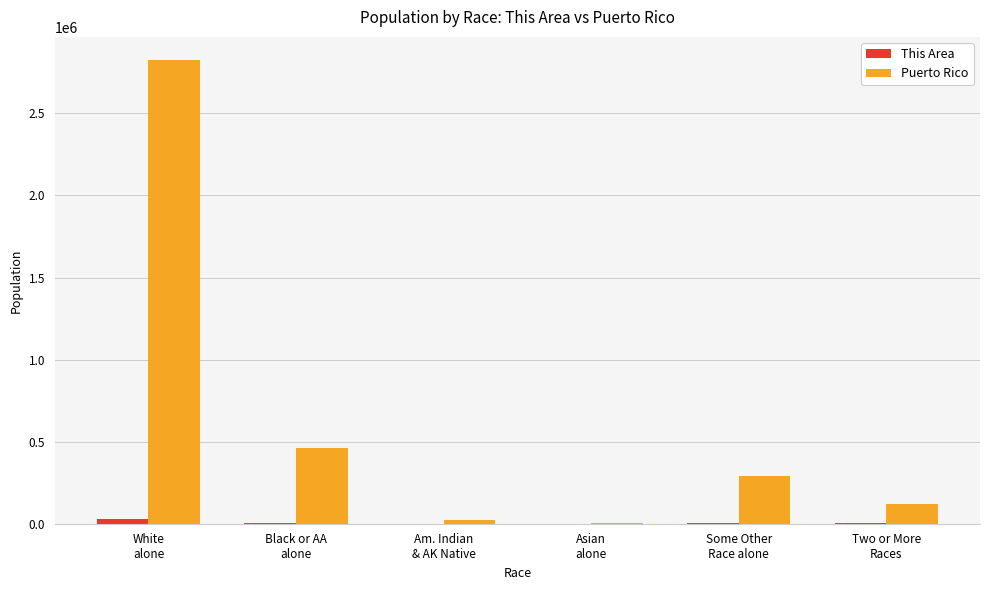

Is it true that Puerto Rico equals 19839 at Am. Indian
& AK Native?

True